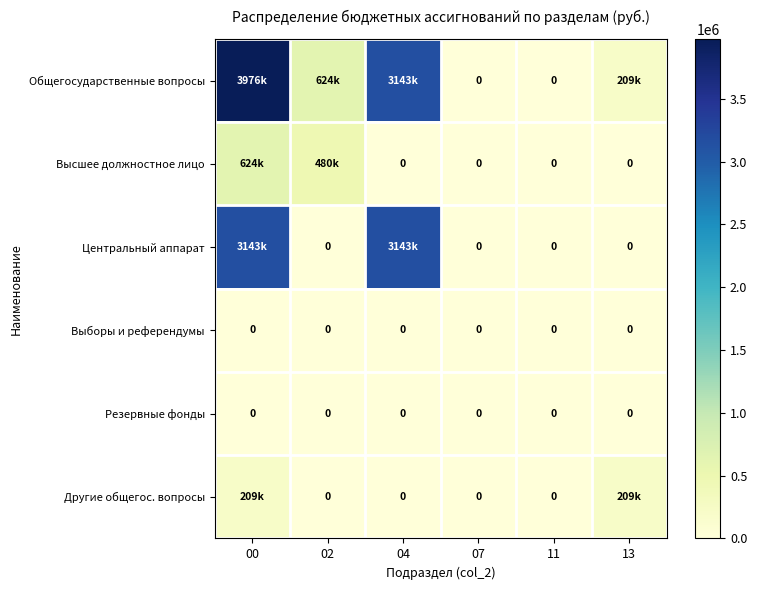

Is the value of Общегосударственные вопросы at 11 greater than the value of Центральный аппарат at 04?

No